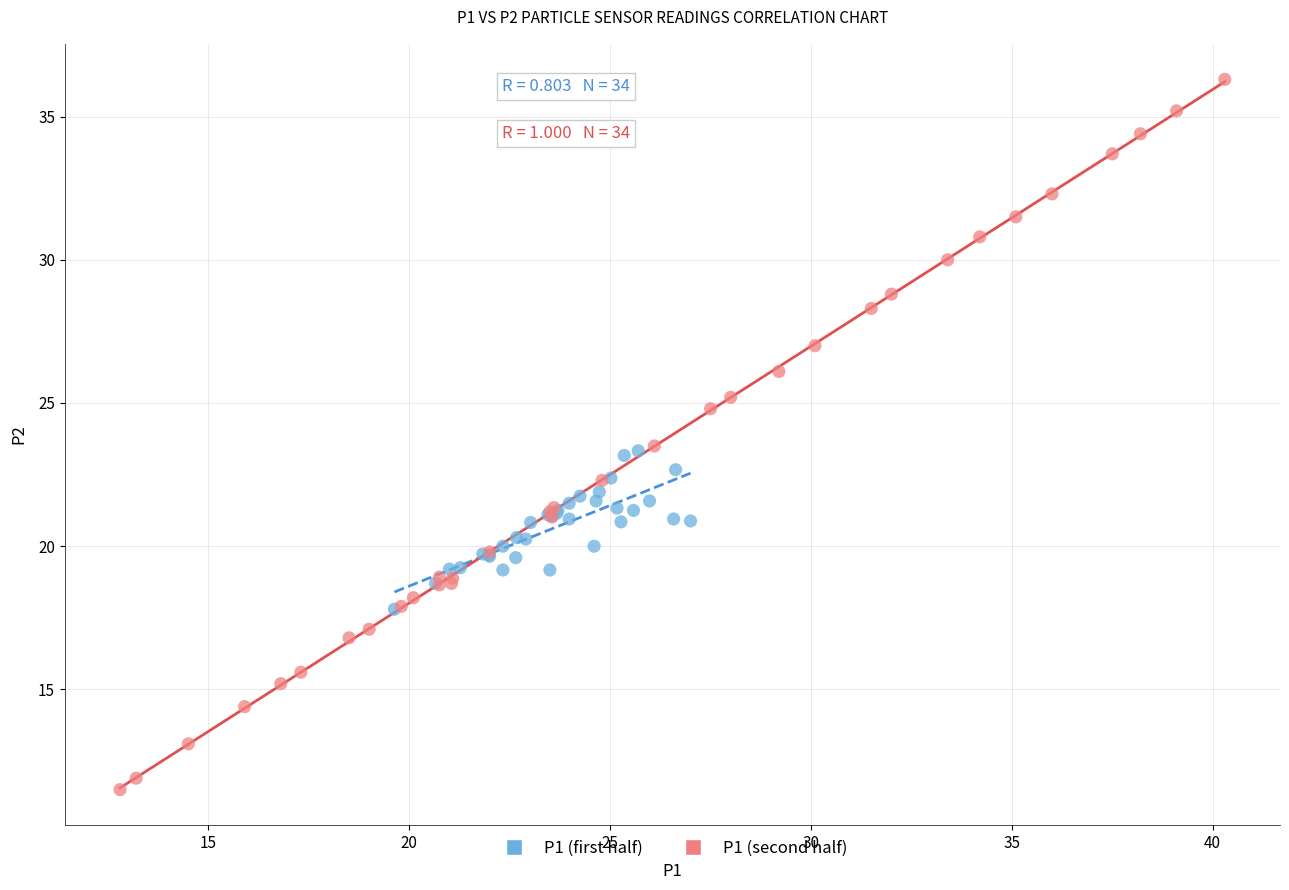

Which series has the widest spread of Y values?

P1 (second half)